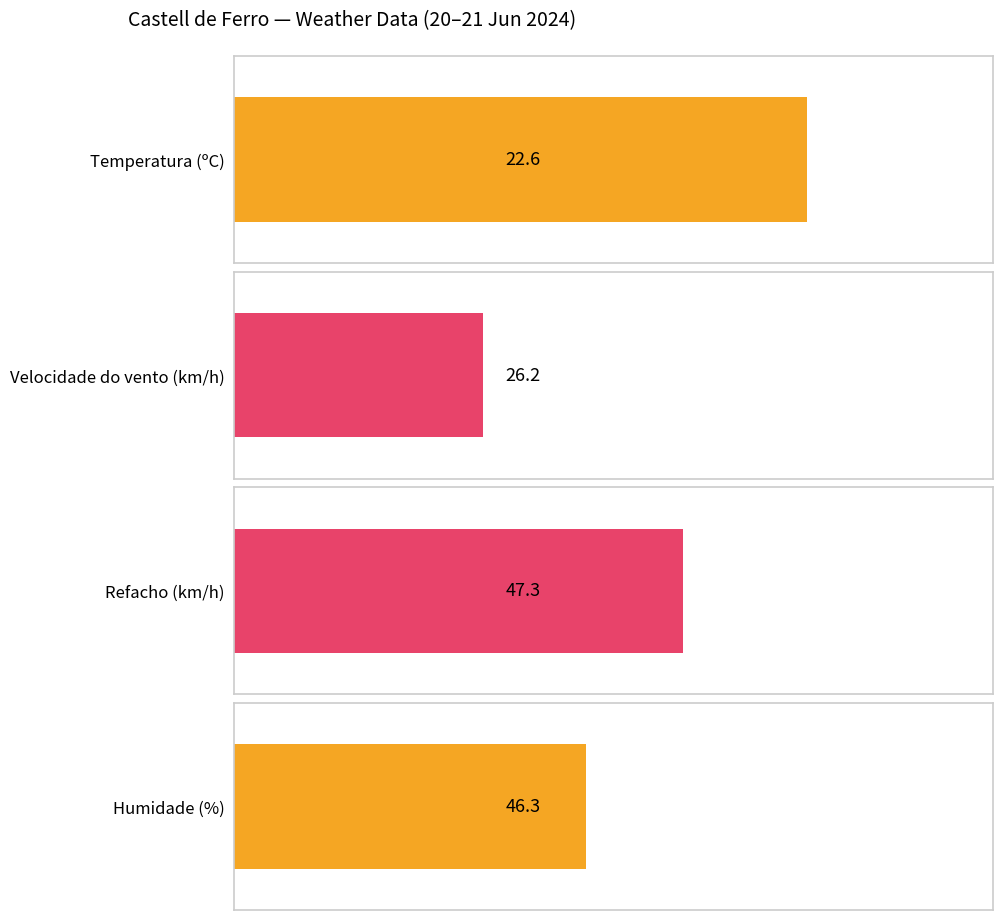

What are all the series names shown in the legend?

Temperatura (ºC), Velocidade do vento (km/h), Refacho (km/h), Humidade (%)